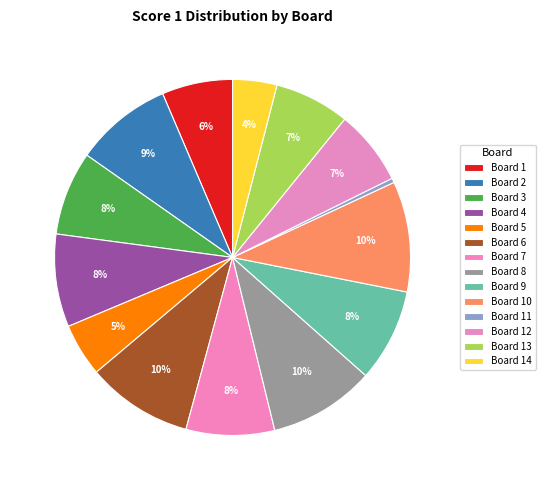

How many segments does this pie chart have?

14